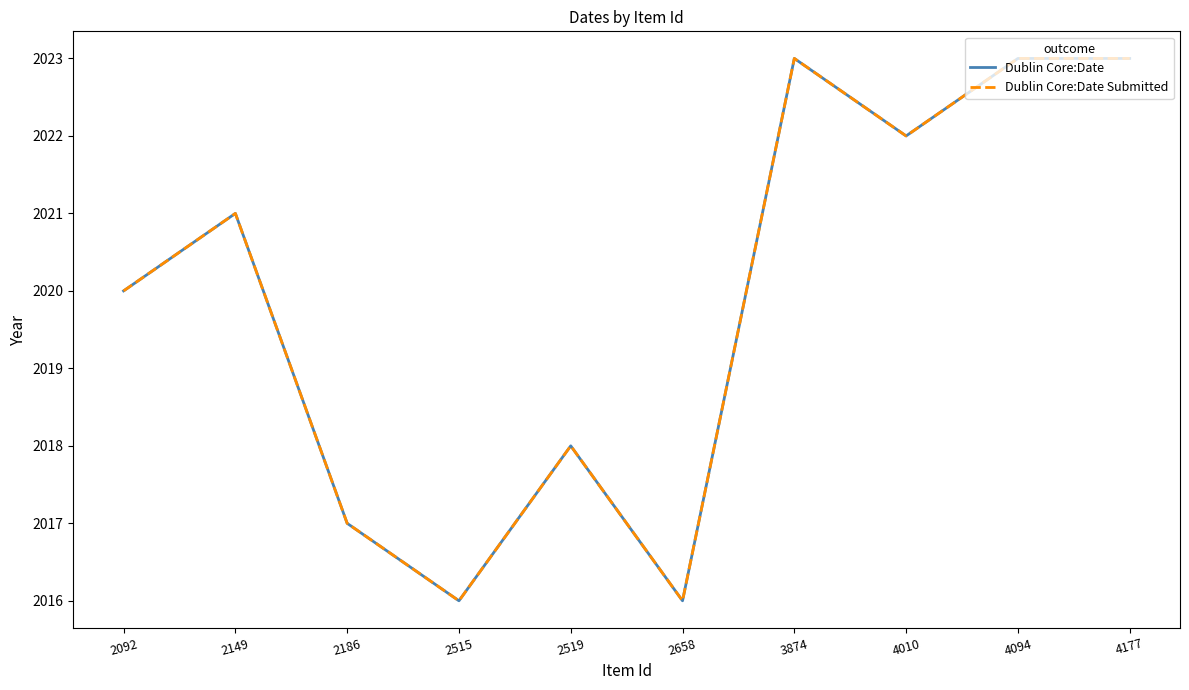

Rank the categories by Dublin Core:Date Submitted value from highest to lowest.

3874, 4094, 4177, 4010, 2149, 2092, 2519, 2186, 2515, 2658